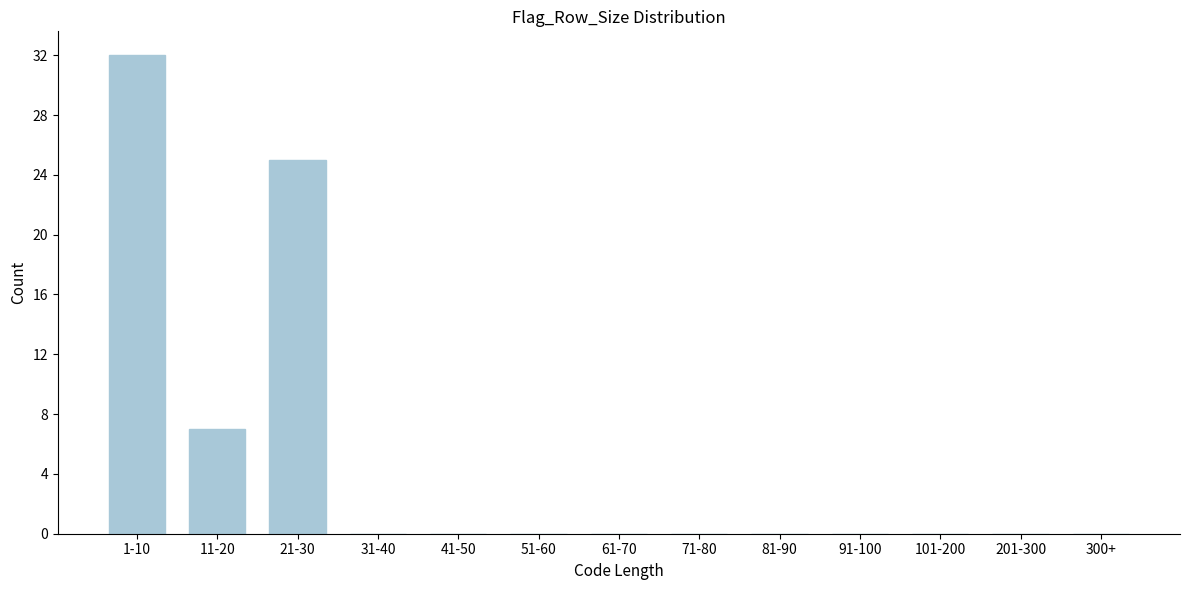

Reading left to right, extract all data points from this chart.

1-10=32	11-20=7	21-30=25	31-40=0	41-50=0	51-60=0	61-70=0	71-80=0	81-90=0	91-100=0	101-200=0	201-300=0	300+=0